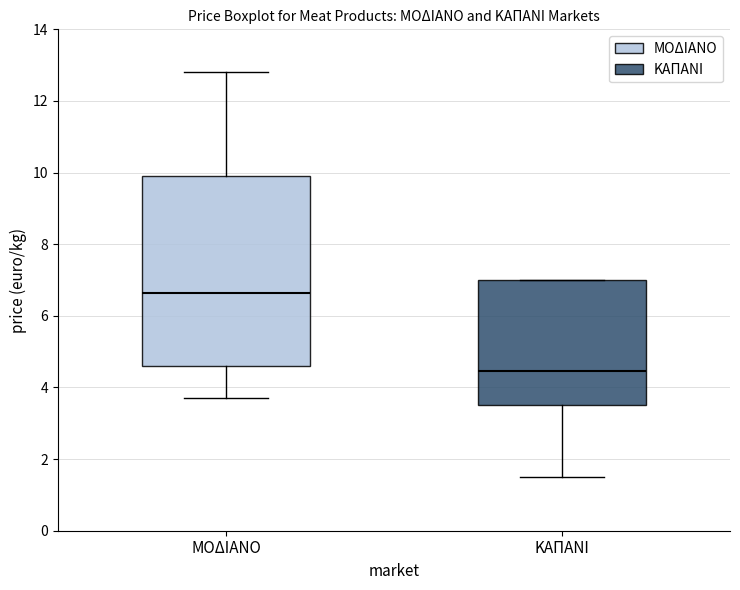

Which box's median line is the lowest?

ΚΑΠΑΝΙ